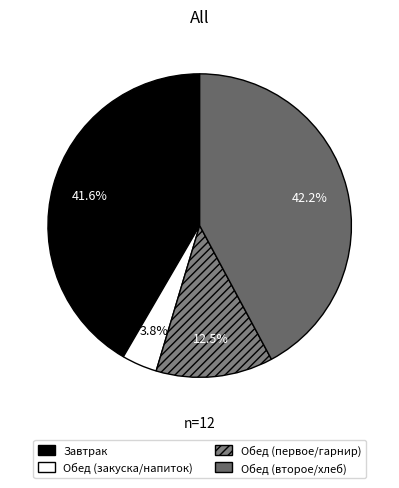

What is the largest slice in the pie chart?

Обед (второе/хлеб)